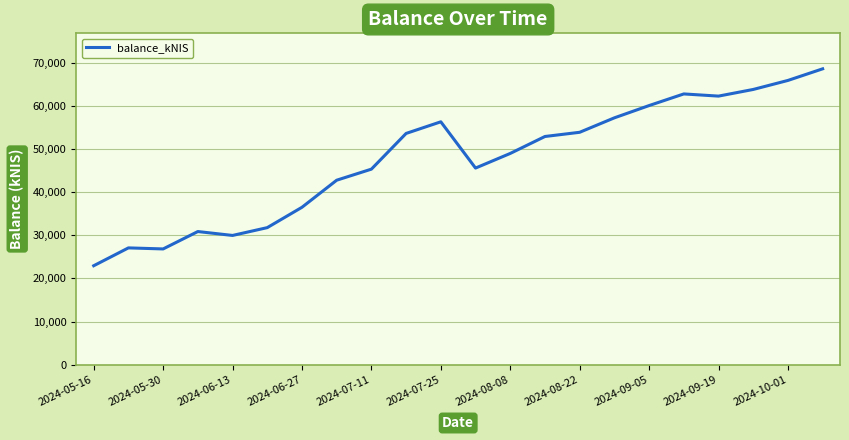

What is the difference between the maximum and minimum values?

45675.6